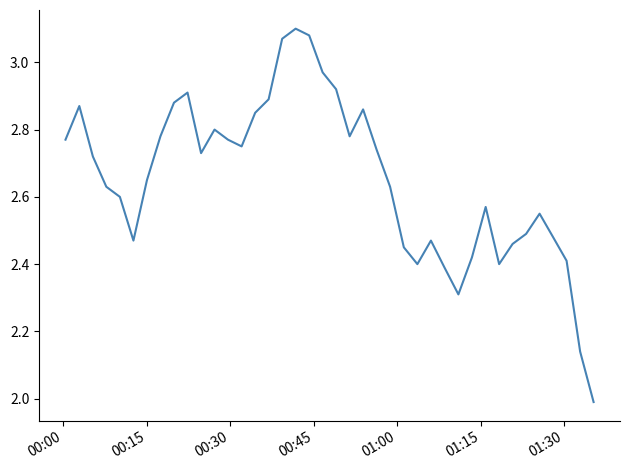

What is the difference between the maximum and minimum values?

1.1